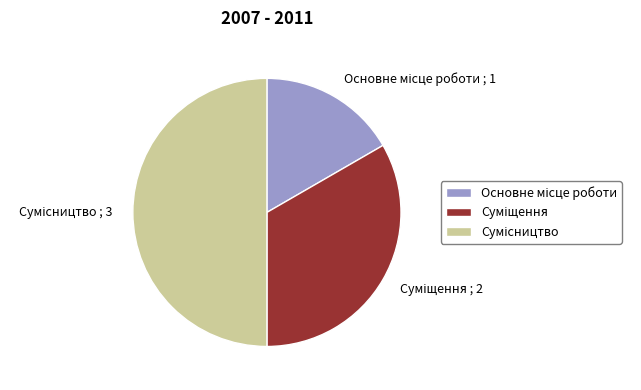

What is the ratio of the value at Сумісництво to the value at Суміщення?

1.5